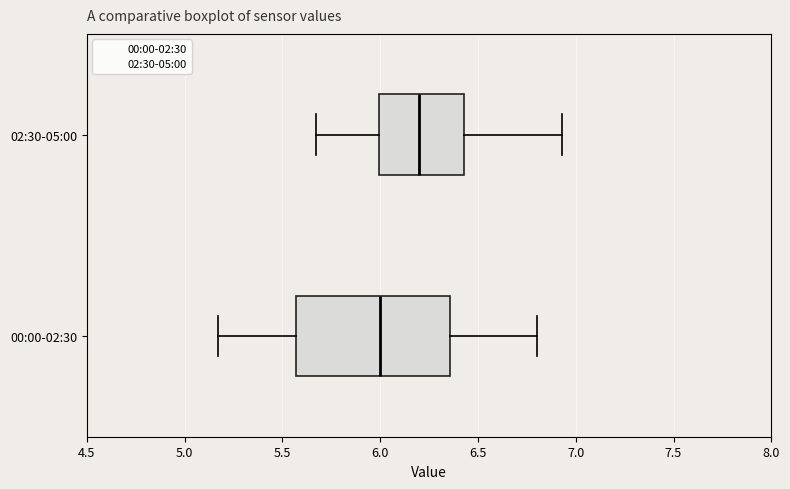

Where is the left edge of the box for 02:30-05:00 on the x-axis? The values are not printed on the chart, so give them approximately, as read against the axis.

6.00